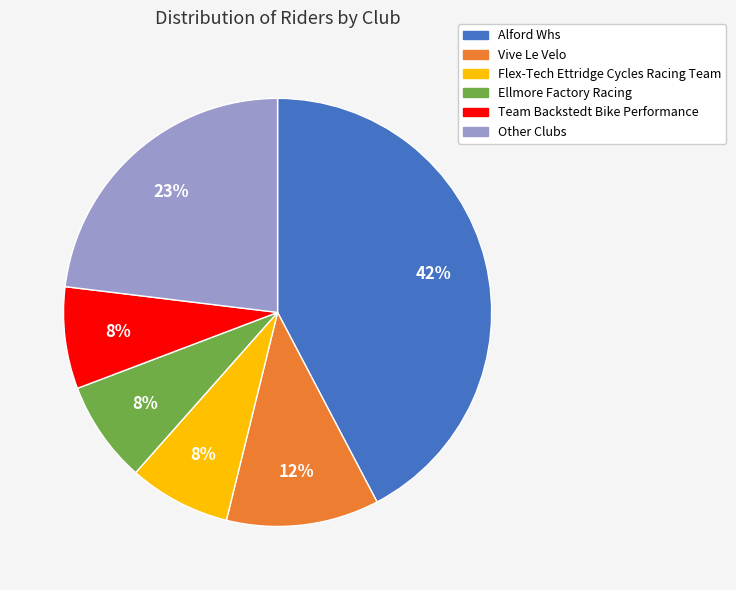

Is there a majority slice in this chart?

No